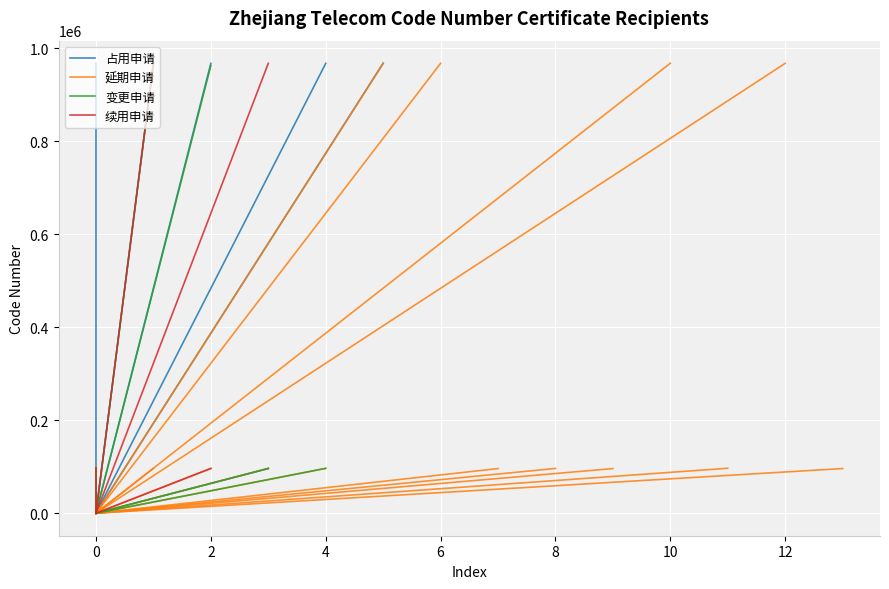

How many lines are shown in the chart?

4